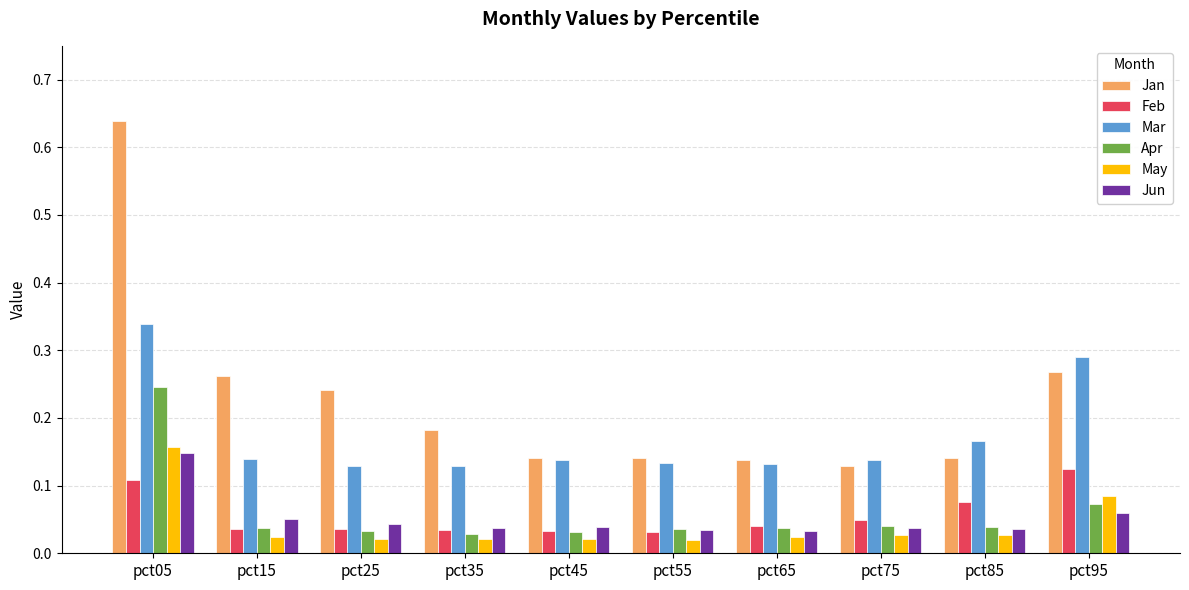

The value of Jan at pct15 is 0.1. True or false?

False